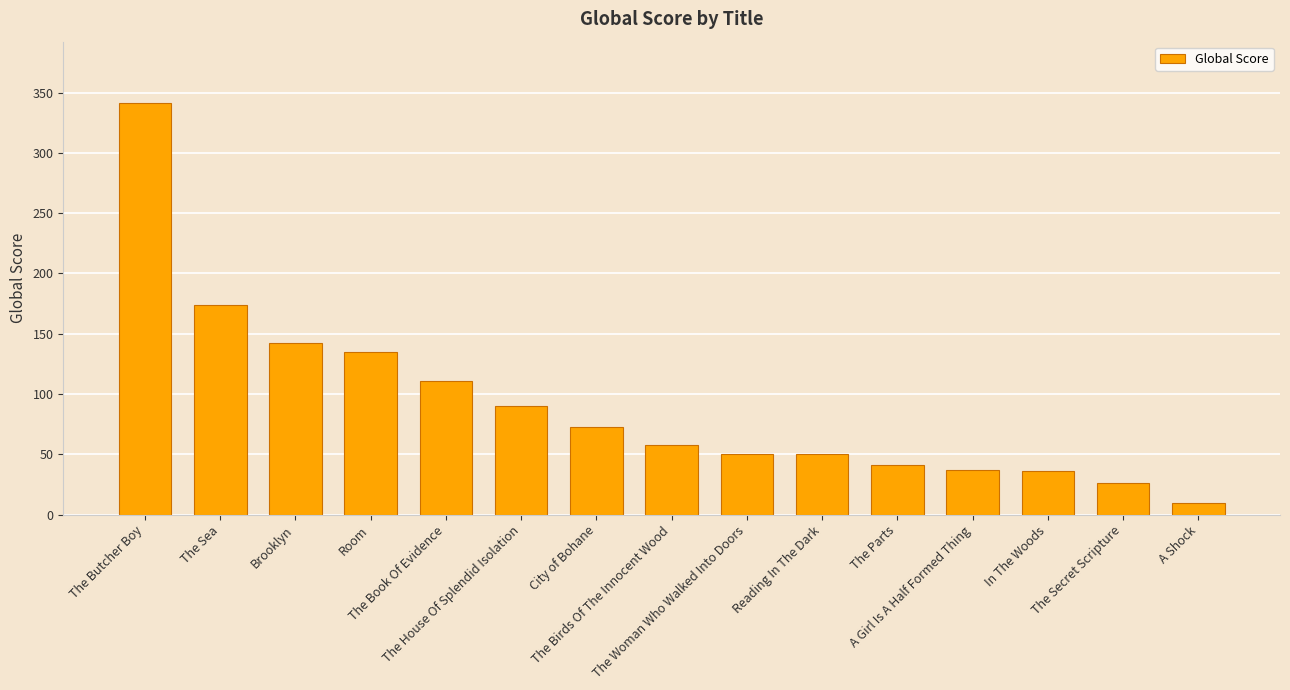

What is the maximum value shown in the chart?

341